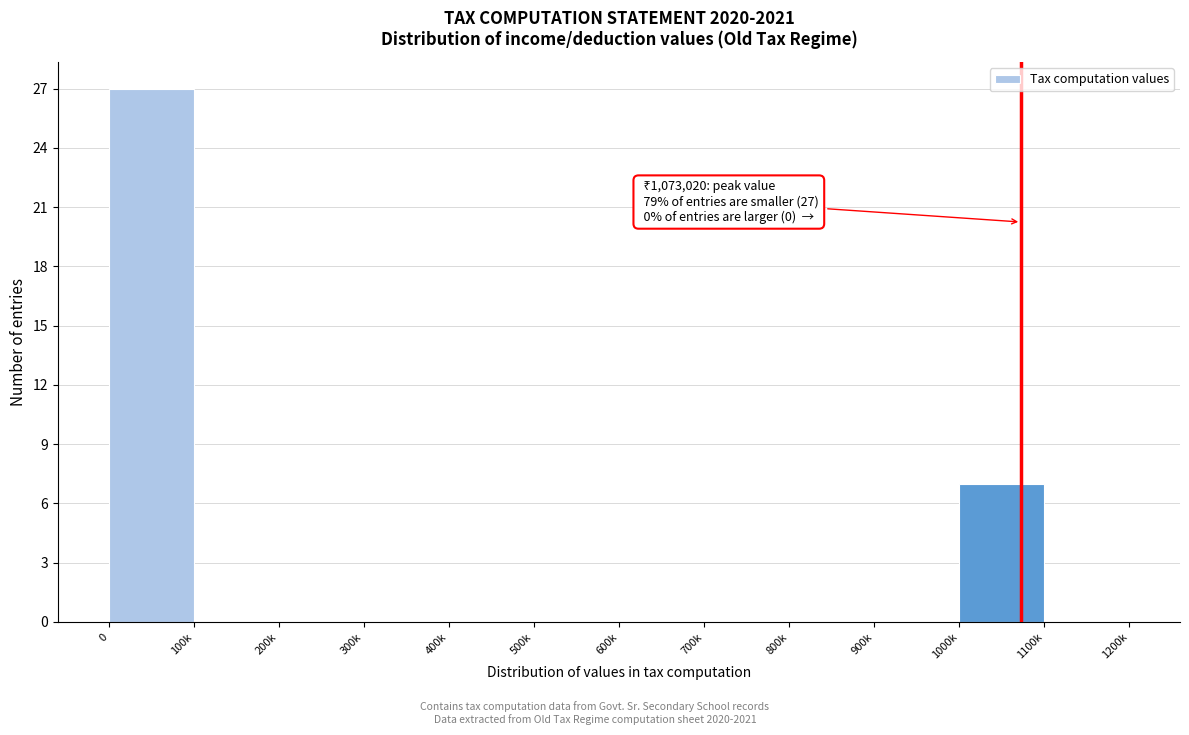

Reading right to left, list all the values displayed in this chart.

1100k=0	1000k=7	900k=0	800k=0	700k=0	600k=0	500k=0	400k=0	300k=0	200k=0	100k=0	0=27